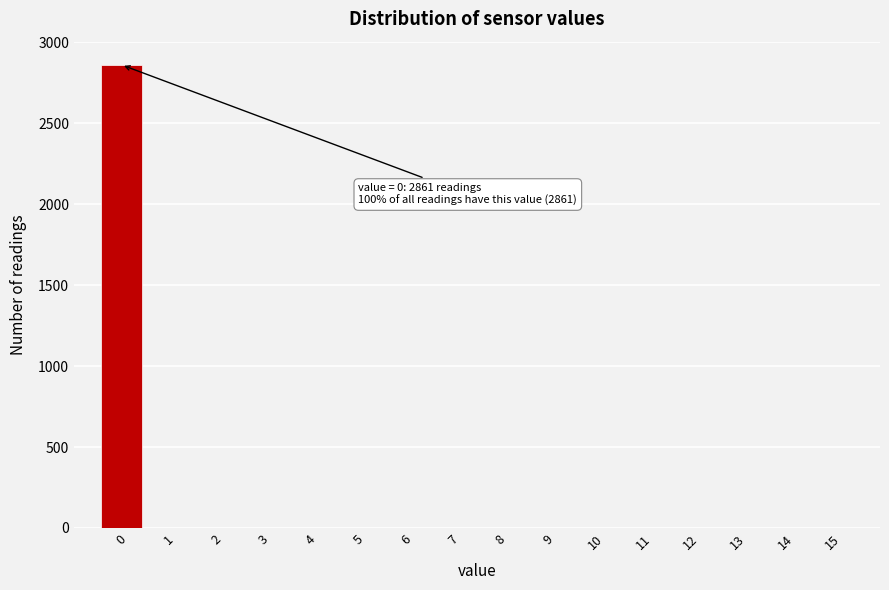

Over which range of the x-axis is the bar tallest?

-0.5 to 0.5